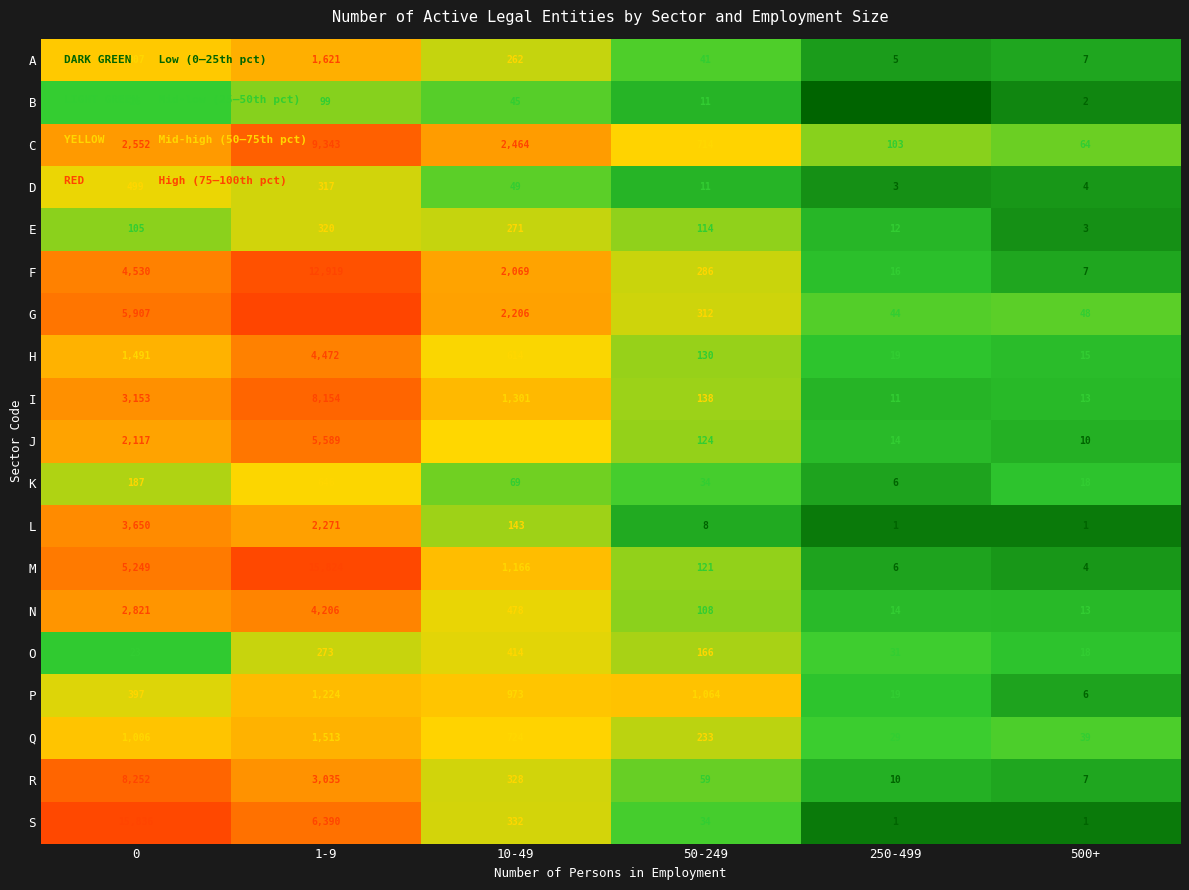

What is the difference between the J values at 500+ and 10-49?

653